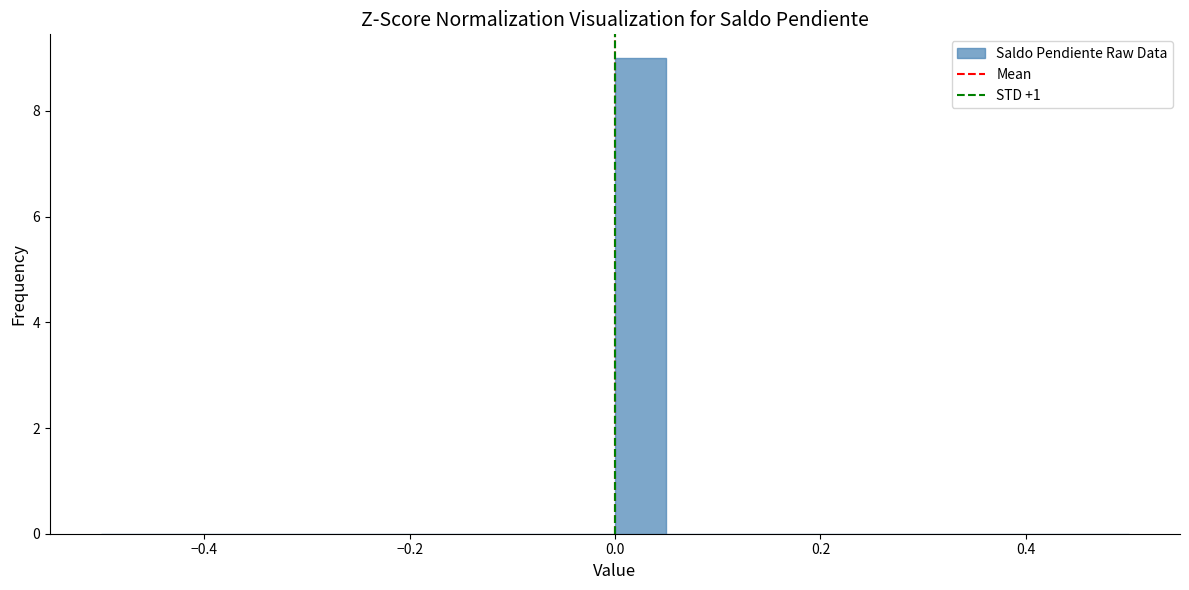

Around what value on the x-axis is the tallest bar? Give the approximate position of its centre, as read against the axis.

0.02